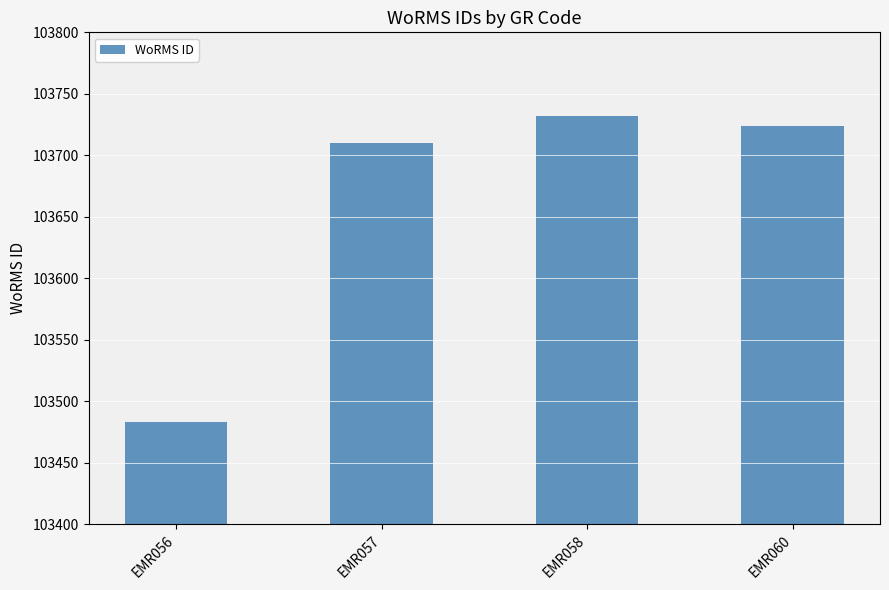

Rank the categories by value from highest to lowest.

EMR058, EMR060, EMR057, EMR056